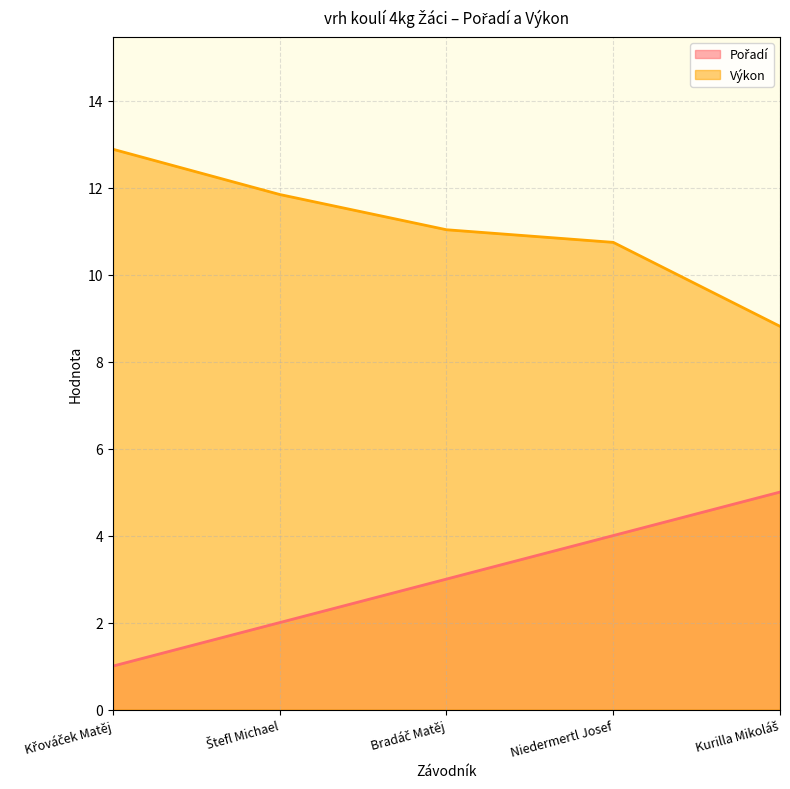

What is the value of the Výkon point at the 5th from the left?

8.8